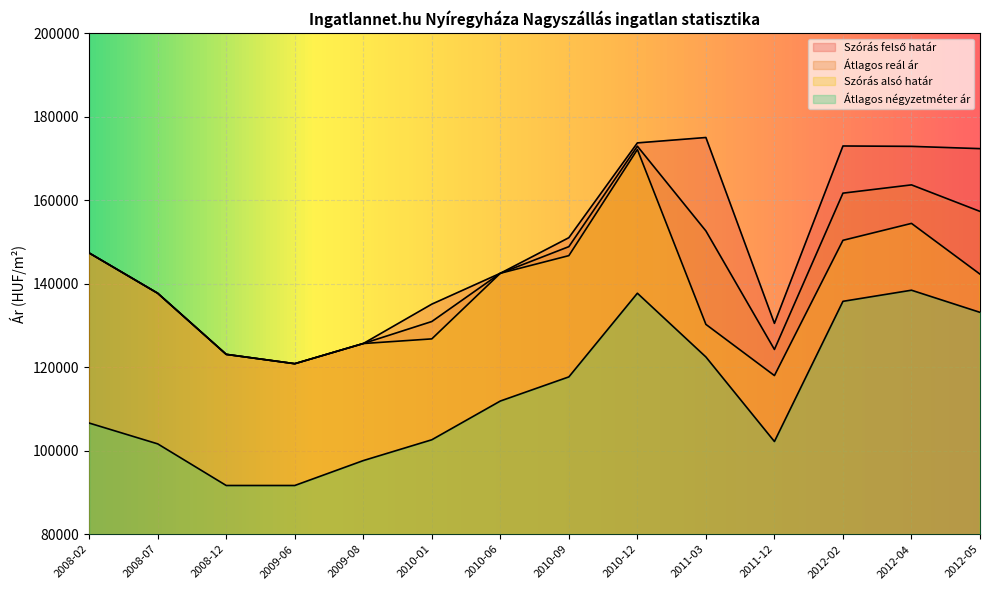

Which has a higher value, 2009-08 or 2012-02?

2012-02